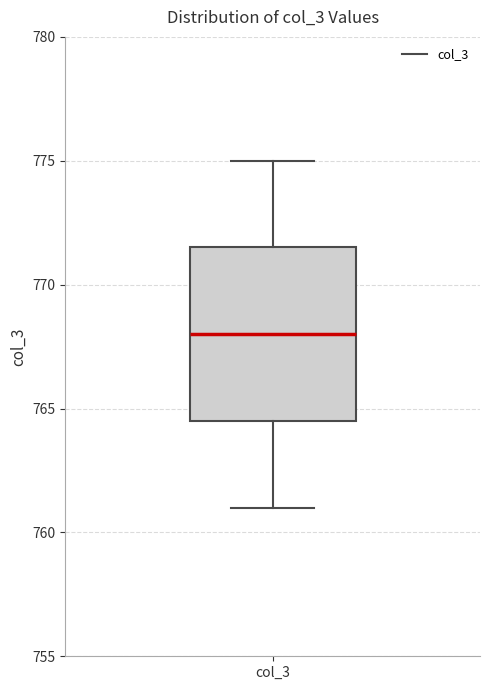

Read this box plot against the y-axis: the position of the median line, the range covered by the box, and the ends of both whiskers. The values are not printed on the chart, so give them approximately, as read against the axis.

median 768.0, box 764.5 to 771.5, whiskers 761.0 to 775.0